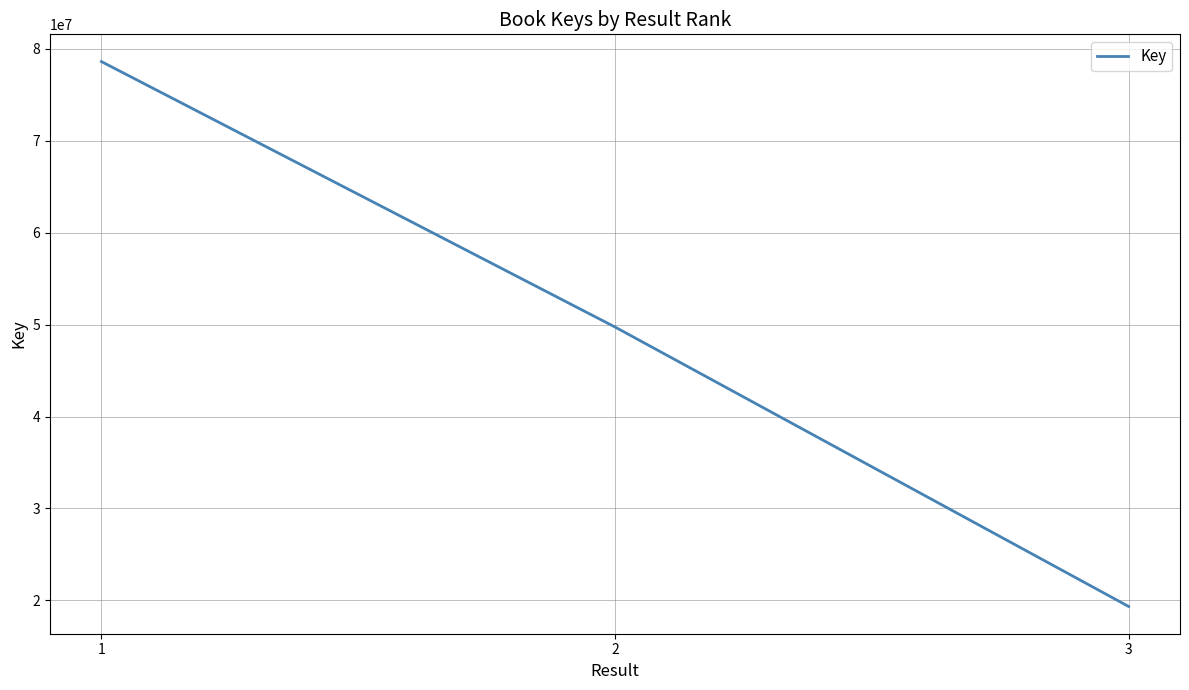

How many distinct data groups are displayed?

1